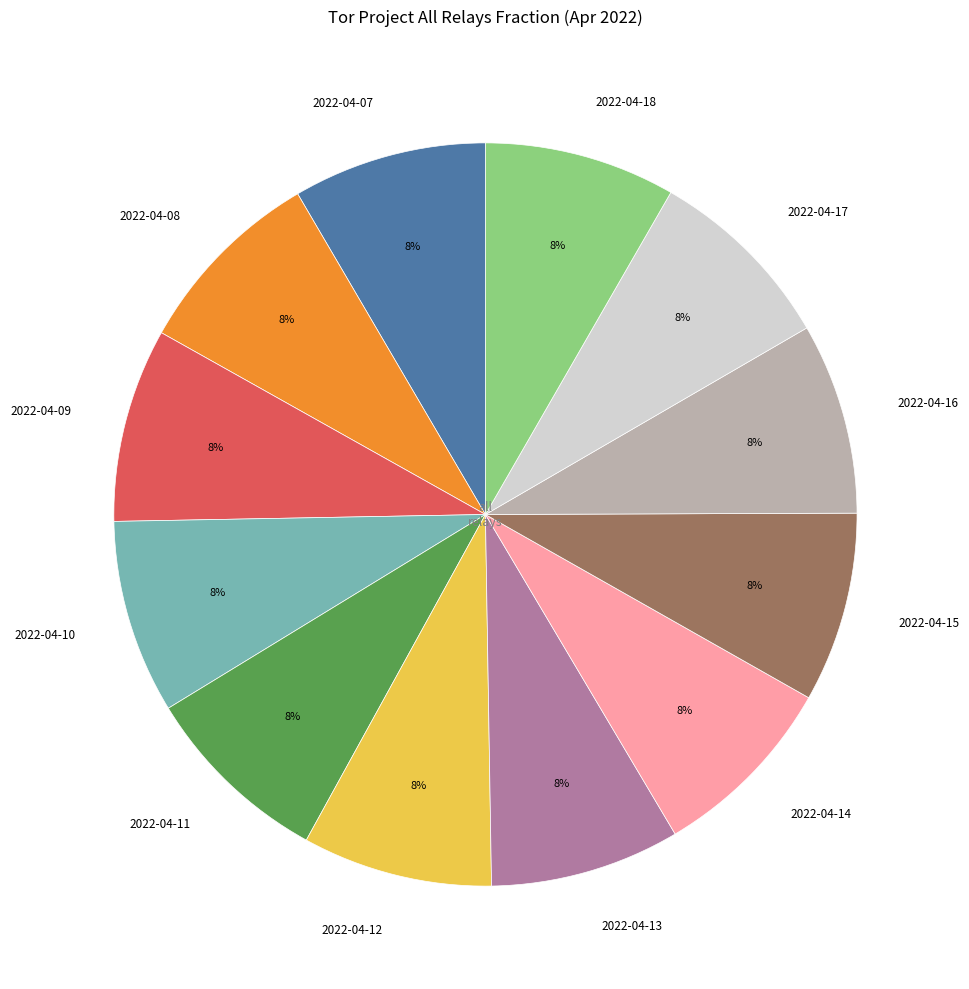

To the nearest percent, what portion does 2022-04-12 represent?

8%